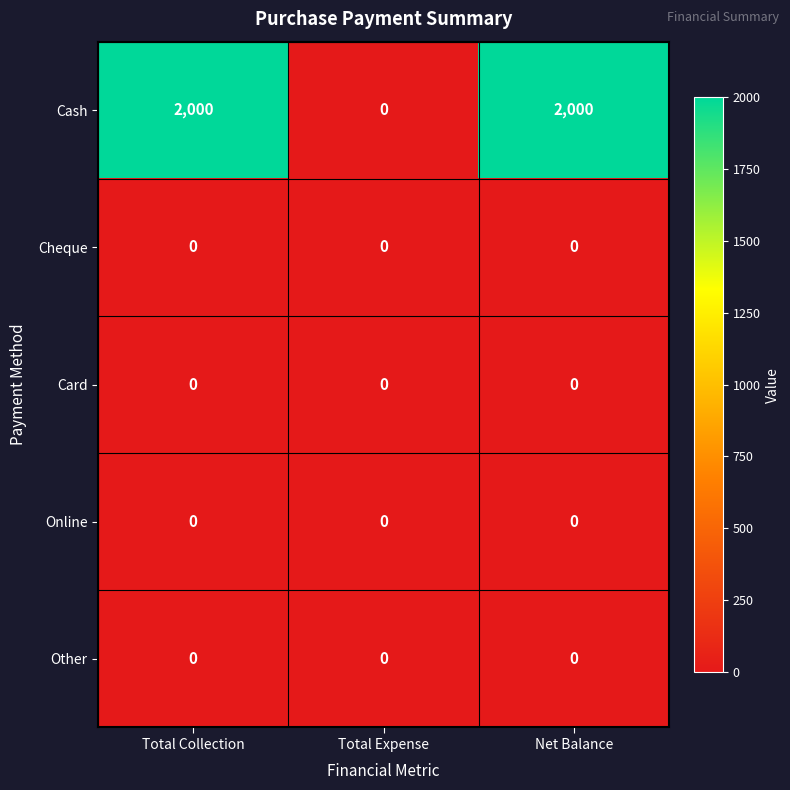

Reading right to left, list all the values displayed in this chart.

Cash: Net Balance=2000	Total Expense=0	Total Collection=2000
Cheque: Net Balance=0	Total Expense=0	Total Collection=0
Card: Net Balance=0	Total Expense=0	Total Collection=0
Online: Net Balance=0	Total Expense=0	Total Collection=0
Other: Net Balance=0	Total Expense=0	Total Collection=0